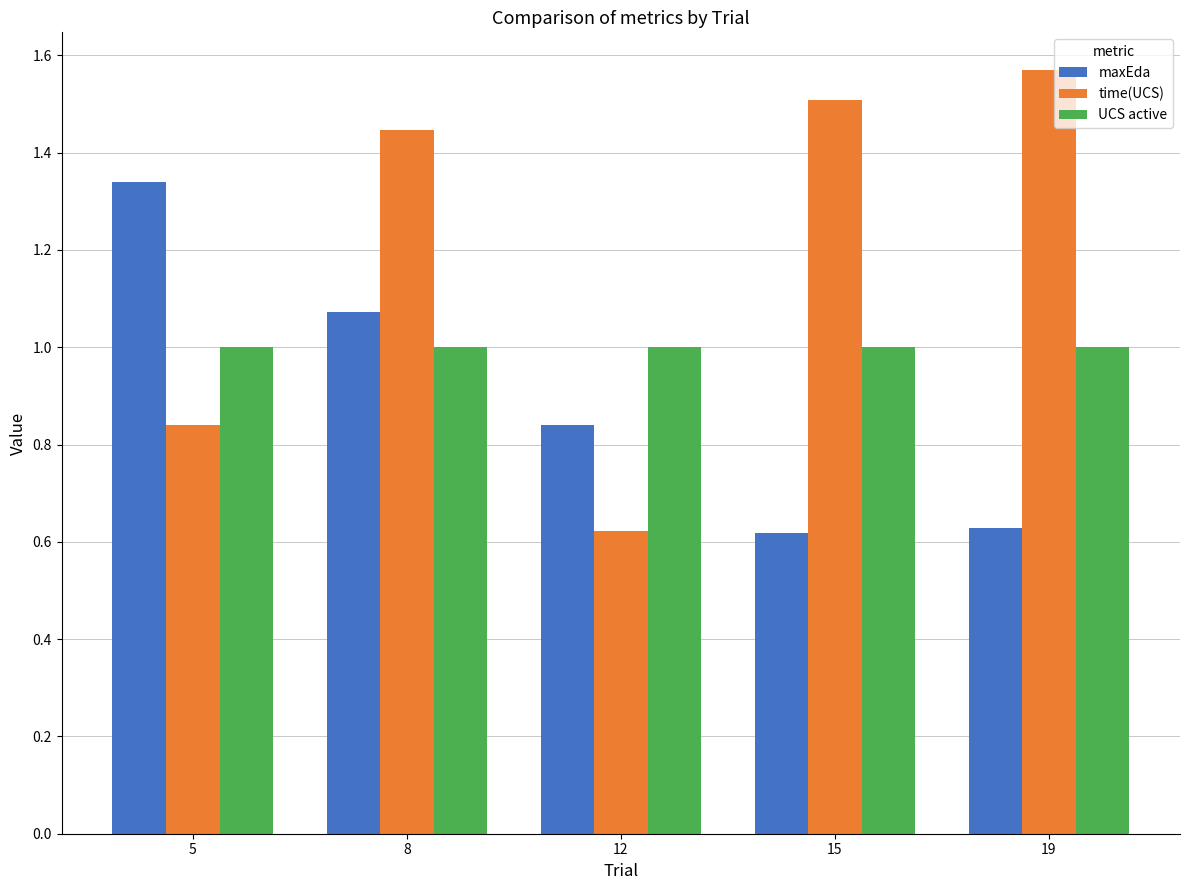

What is the spread (max minus min) of values at 8?

0.4